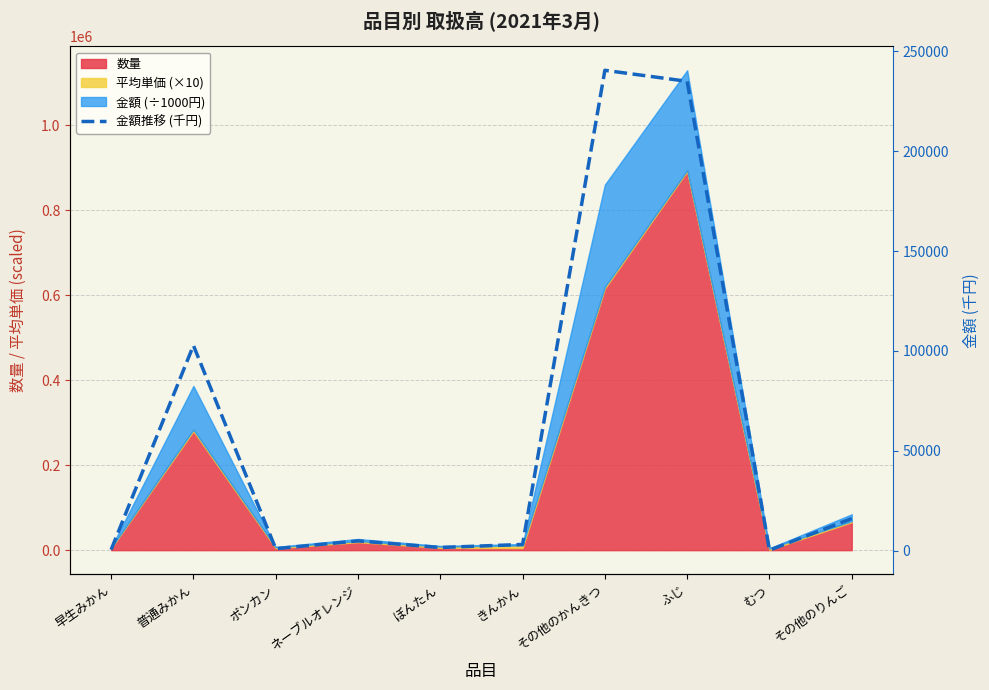

How many points are lower than both their immediate neighbors (excluding endpoints)?

3